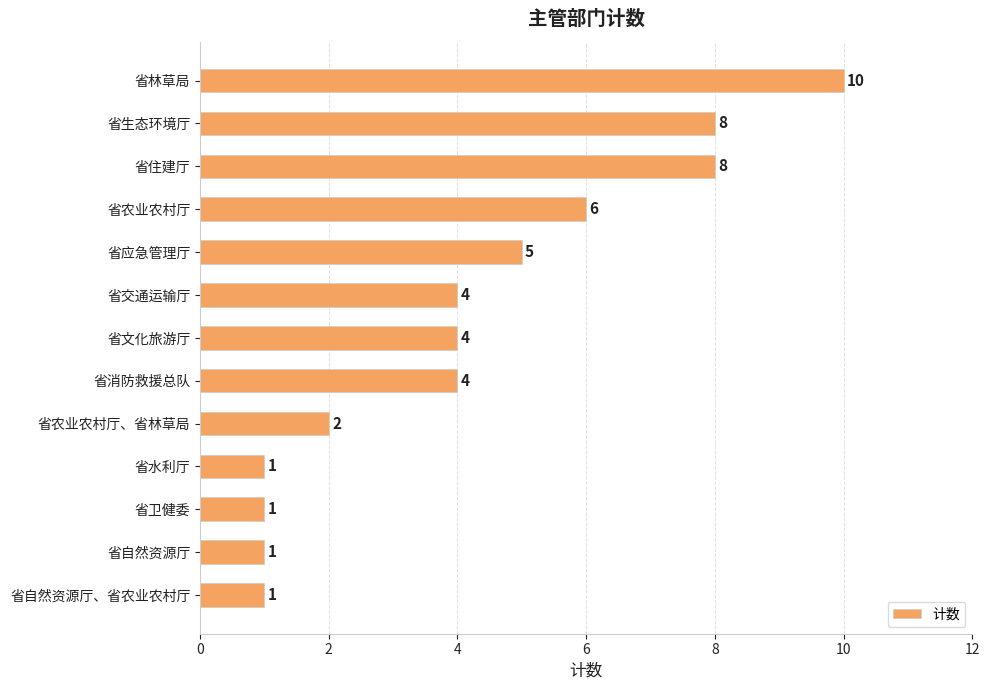

The chart shows a value of 4 at 省文化旅游厅. True or false?

True